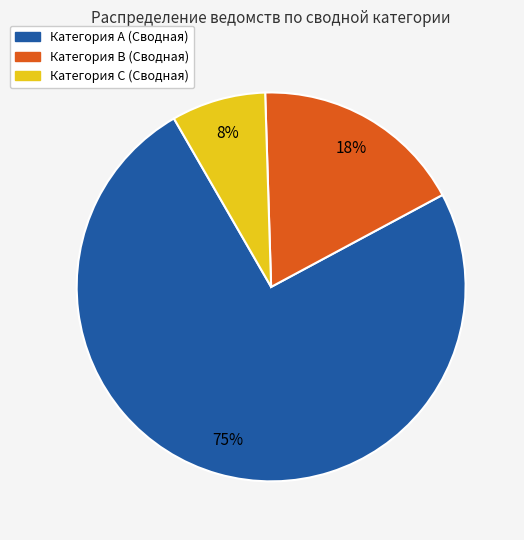

How many segments does this pie chart have?

3